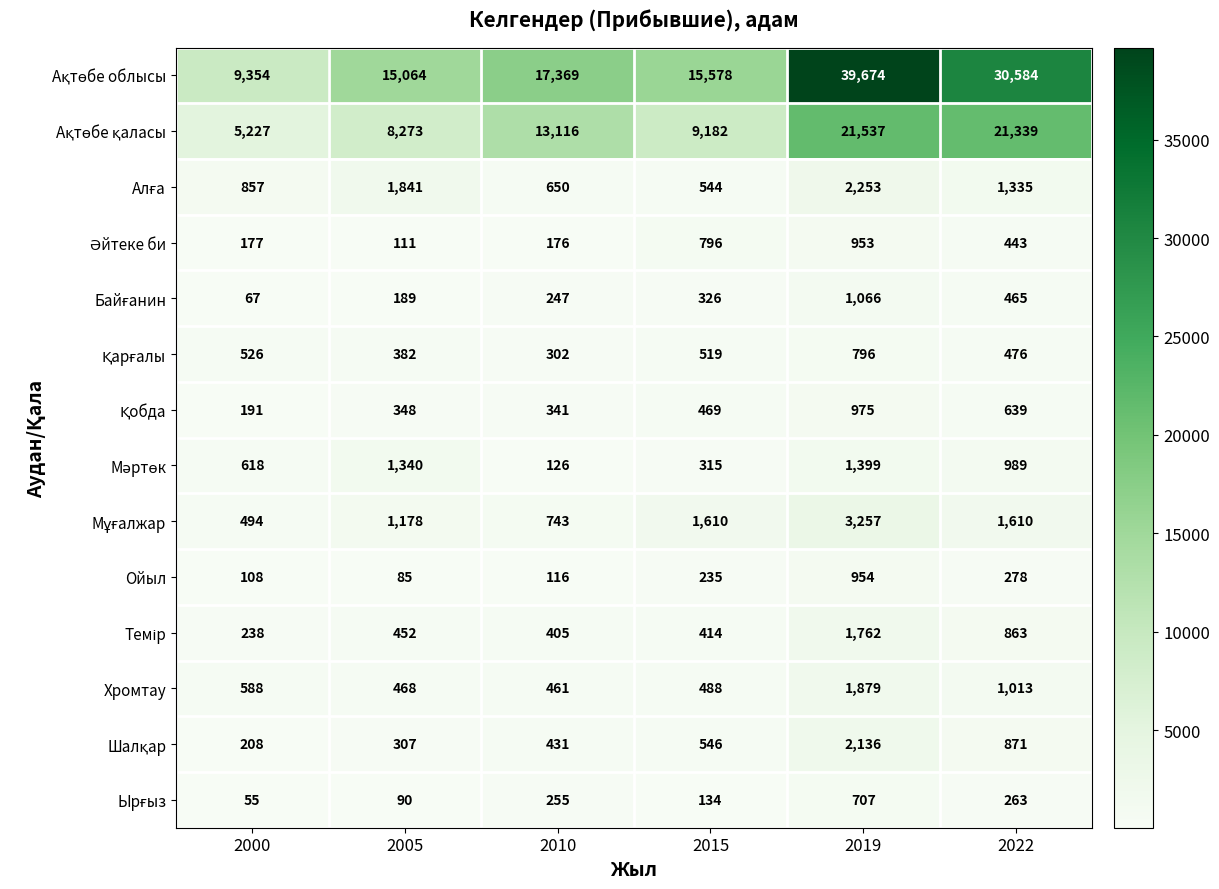

Rank the categories by Хромтау value from lowest to highest.

2010, 2005, 2015, 2000, 2022, 2019